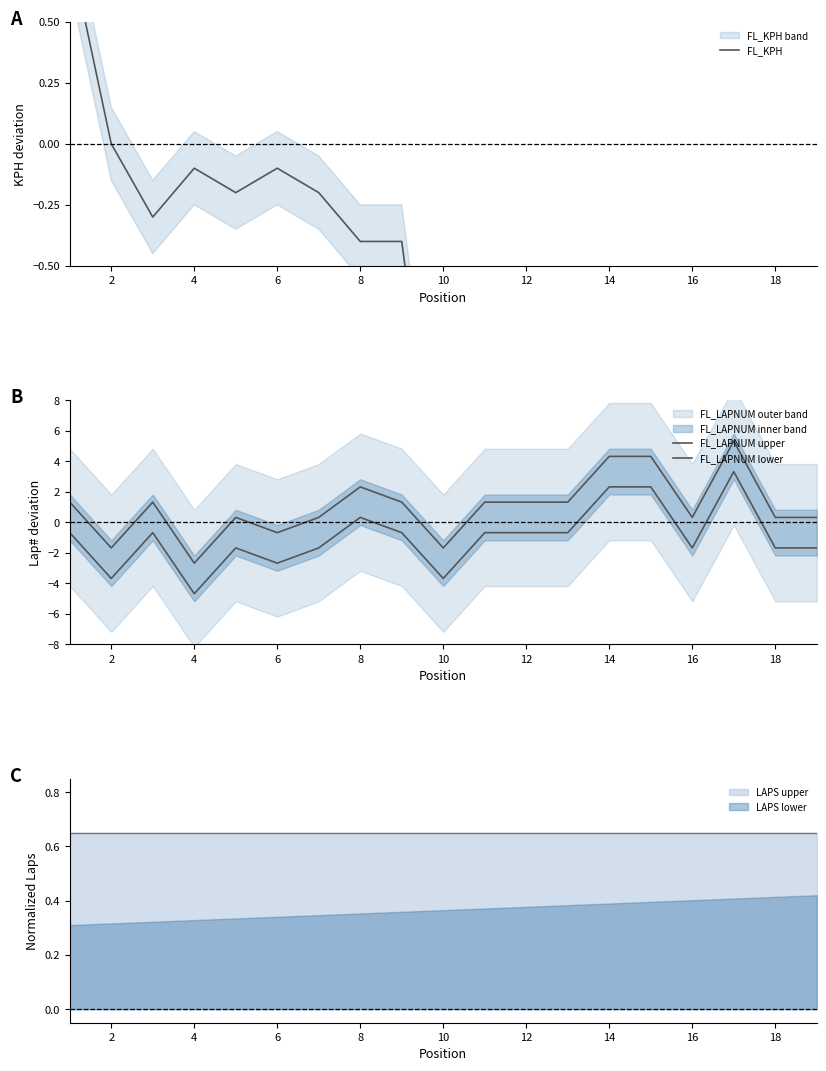

Which series has the largest range (max minus min)?

FL_LAPNUM upper